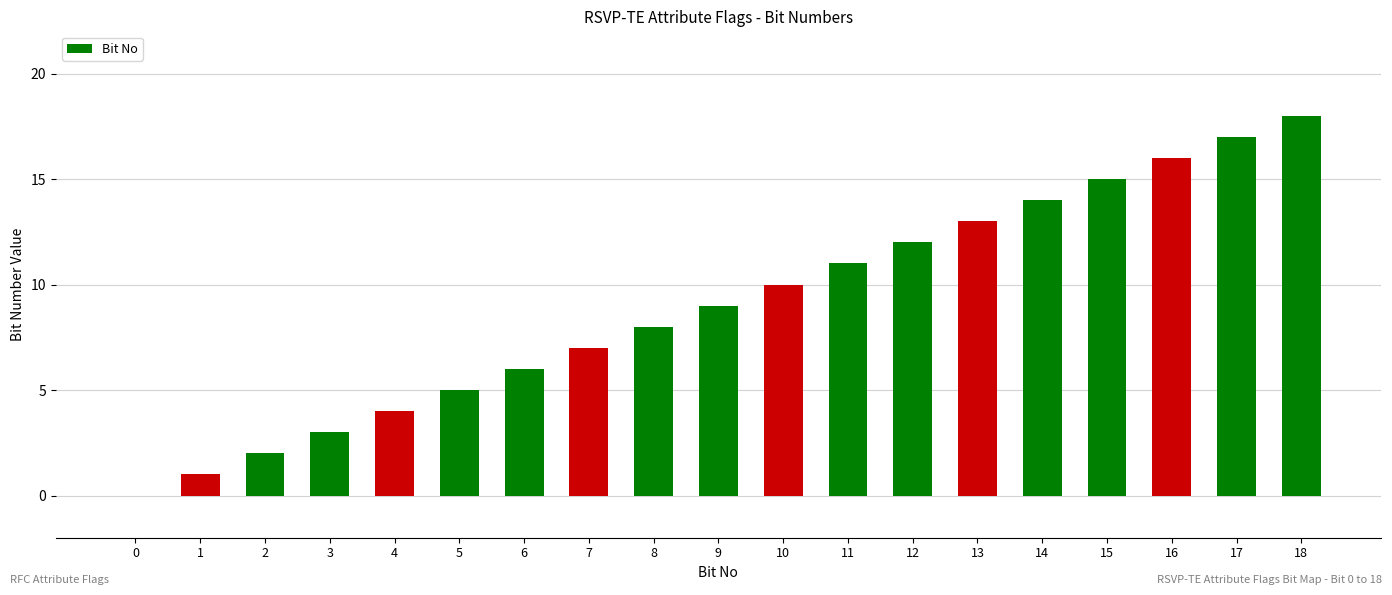

Reading left to right, what are all the values shown in this chart?

0	1	2	3	4	5	6	7	8	9	10	11	12	13	14	15	16	17	18